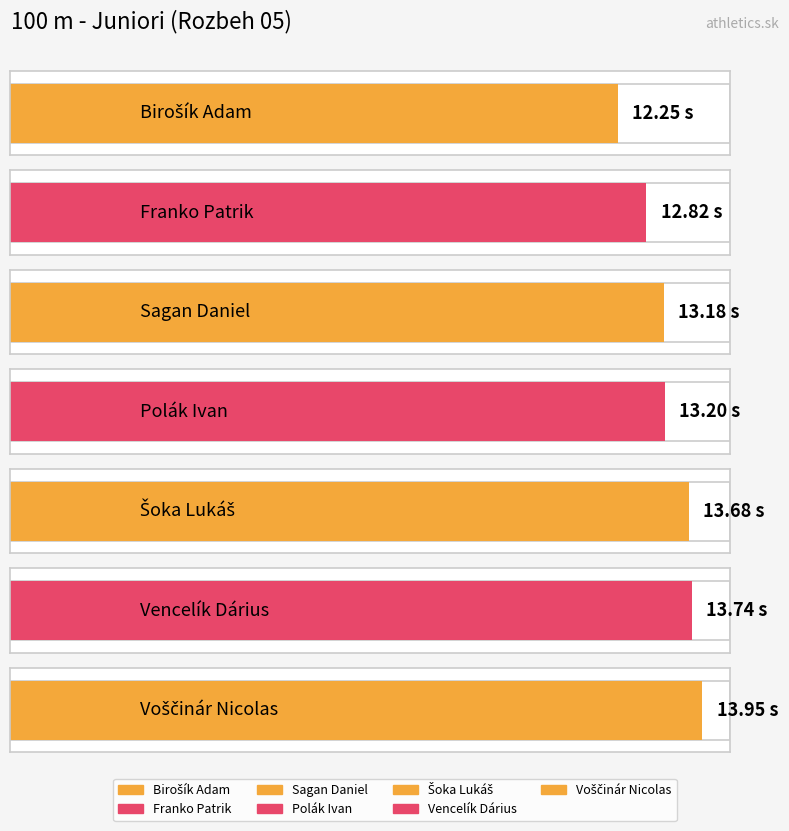

At which category does the chart reach its minimum across all series?

Birošík Adam